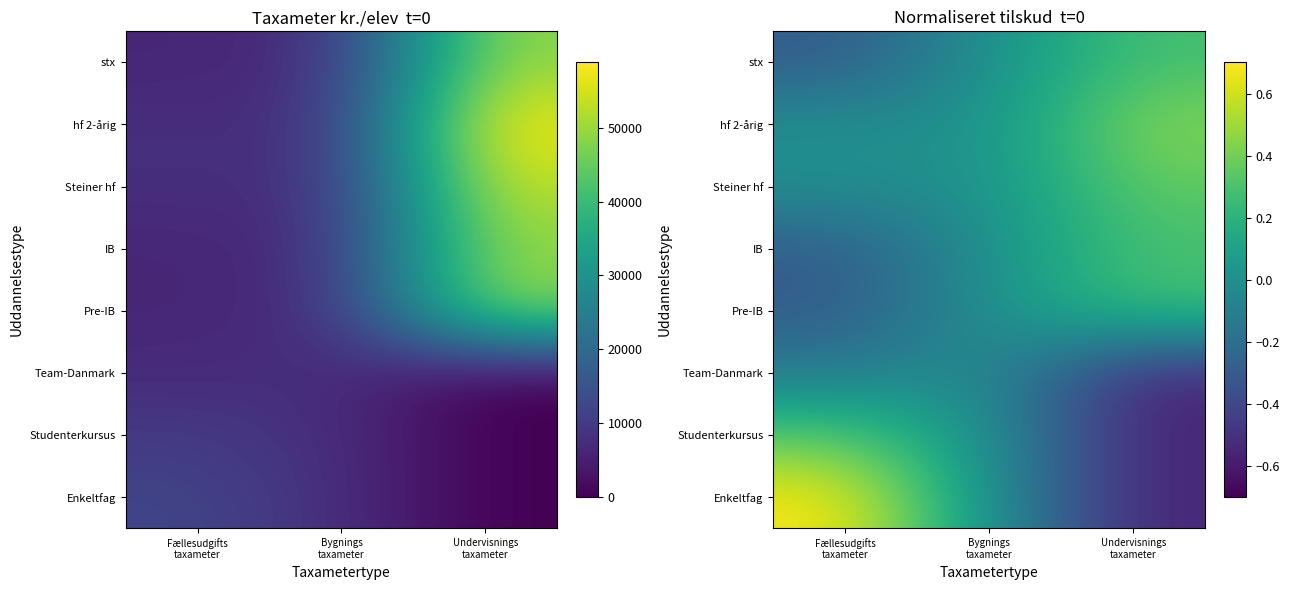

At which label is Enkeltfag closest to 0?

Bygnings taxameter